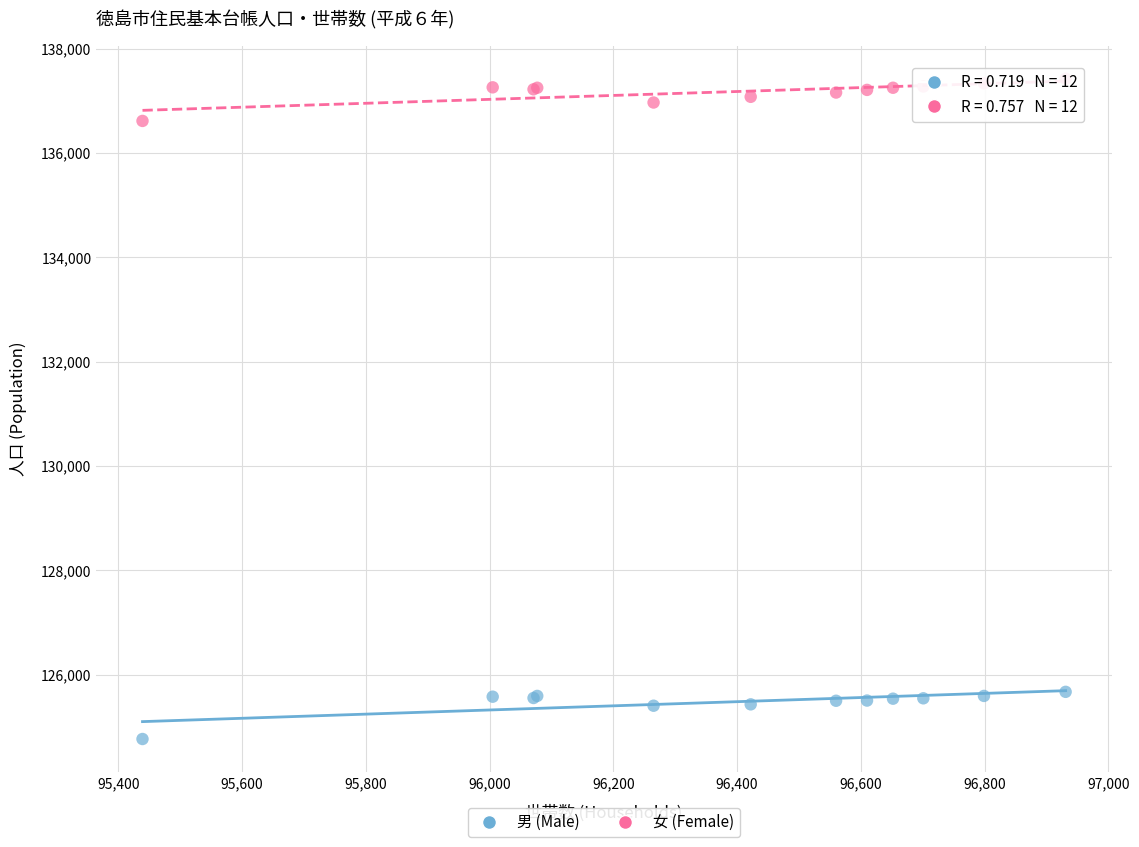

Which series contains the highest Y value?

女 (Female)